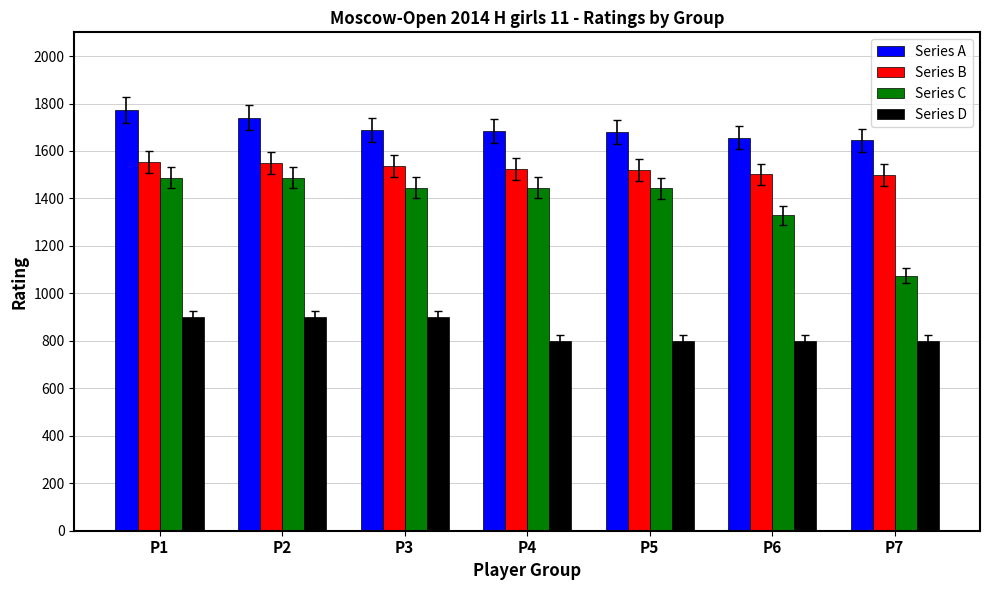

Is the value of Series B at P3 greater than the value of Series A at P1?

No